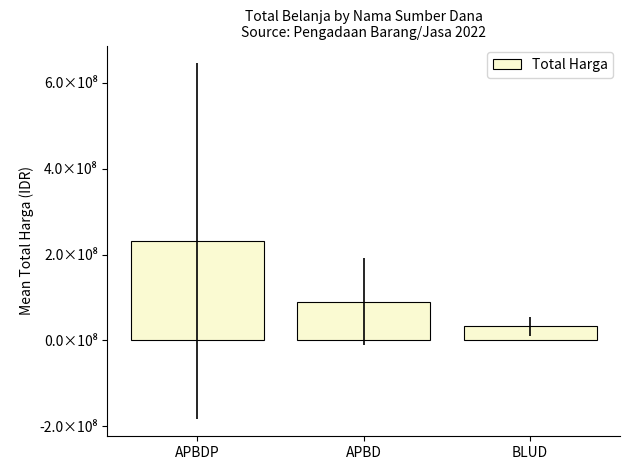

The chart shows a value of 18496704.2 at BLUD. True or false?

False